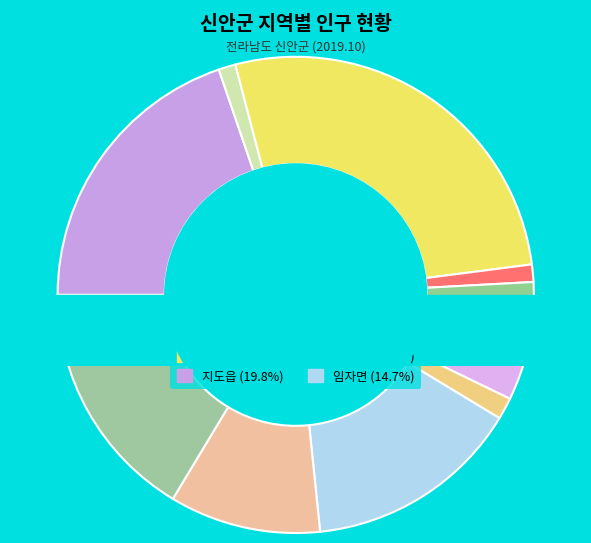

Is it true that 8 is 10% of the pie?

True